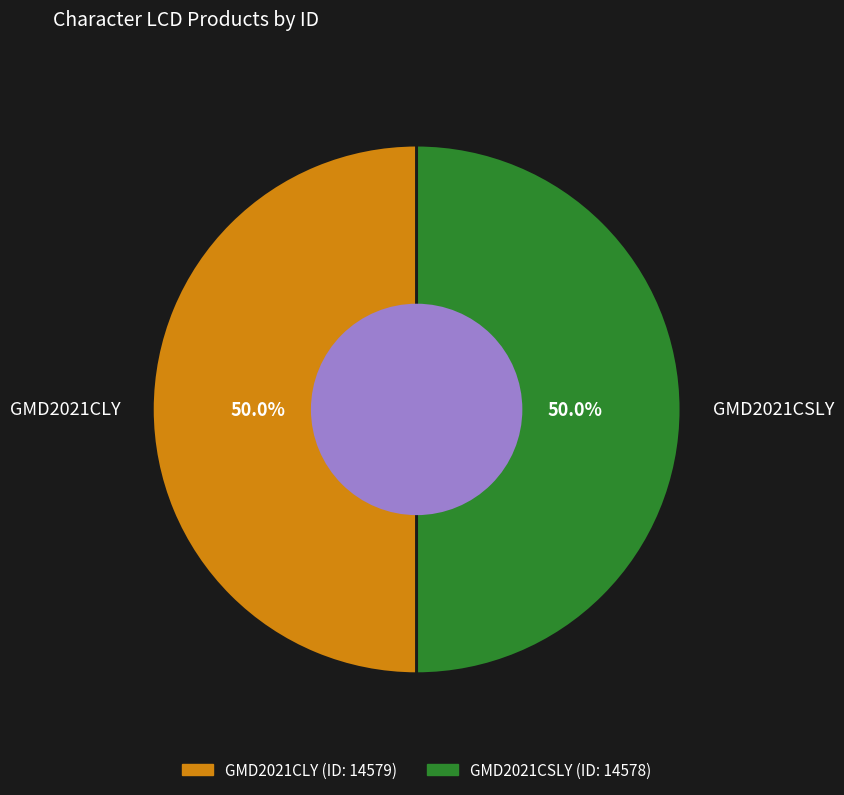

Approximately how many times larger is the value at GMD2021CLY compared to GMD2021CSLY?

1.0